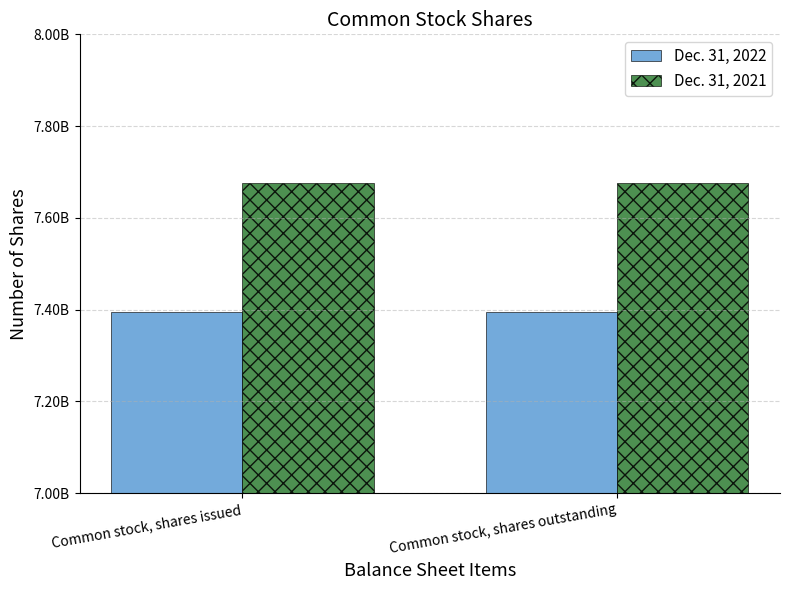

What are all the series names shown in the legend?

Dec. 31, 2022, Dec. 31, 2021